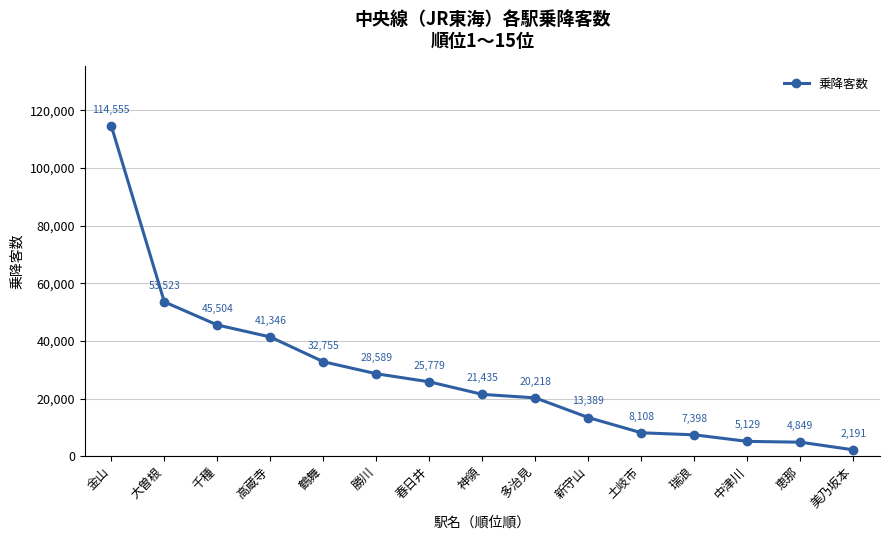

What is the minimum value shown in the chart?

2191